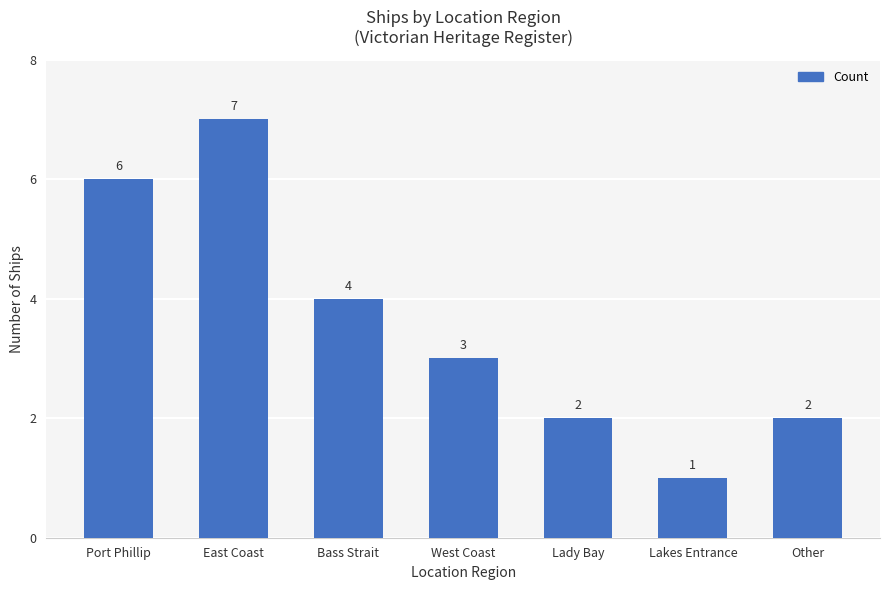

True or false: the data shows 4 at Bass Strait.

True